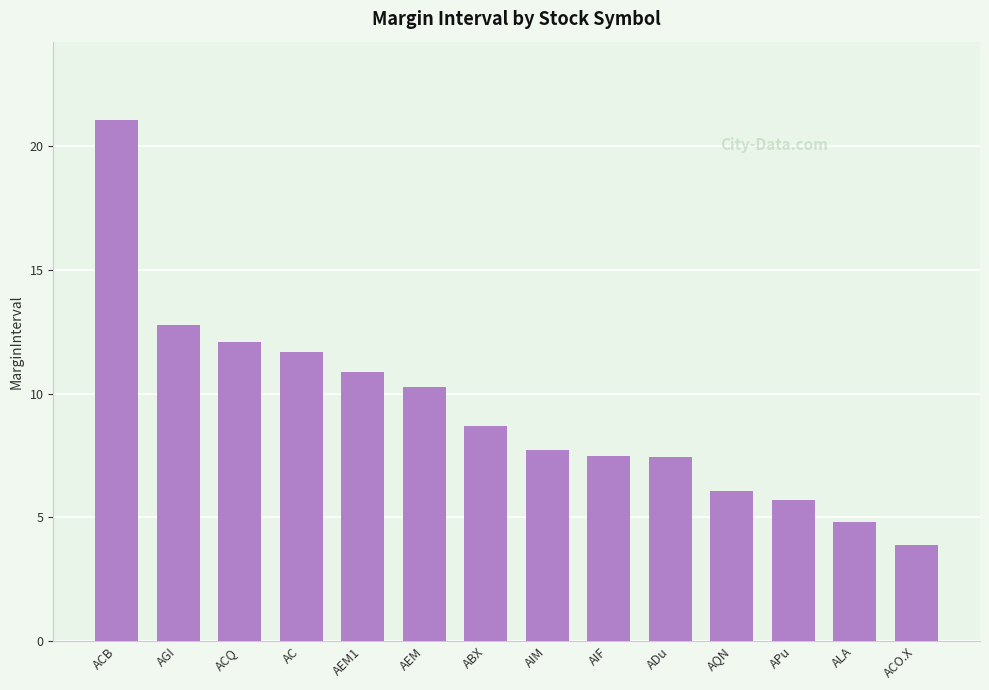

The value at AC is 11.7. True or false?

True